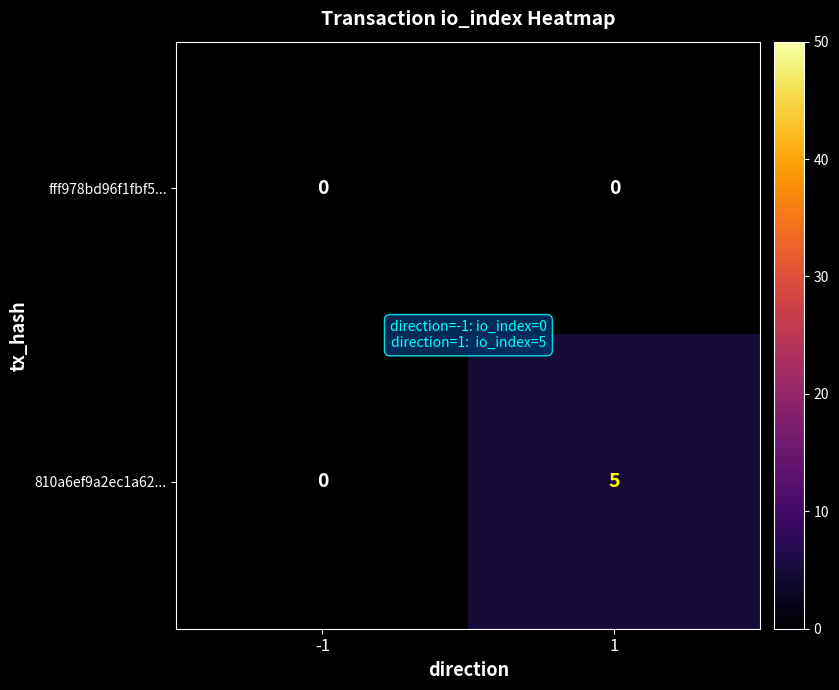

Reading left to right, list all the values displayed in this chart.

fff978bd96f1fbf5...: 0	0
810a6ef9a2ec1a62...: 0	5